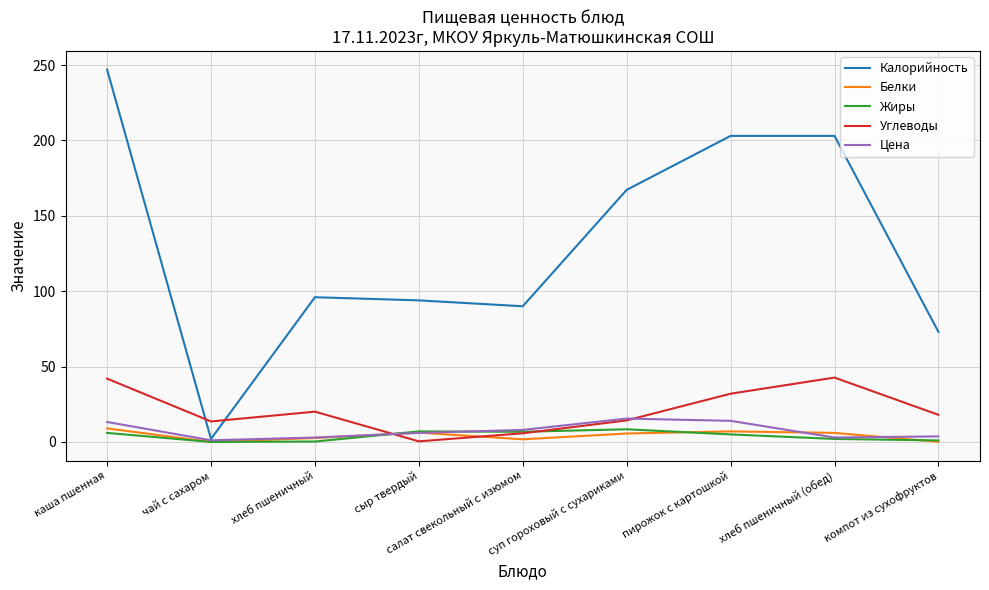

How many values in the Углеводы series are below 18?

4